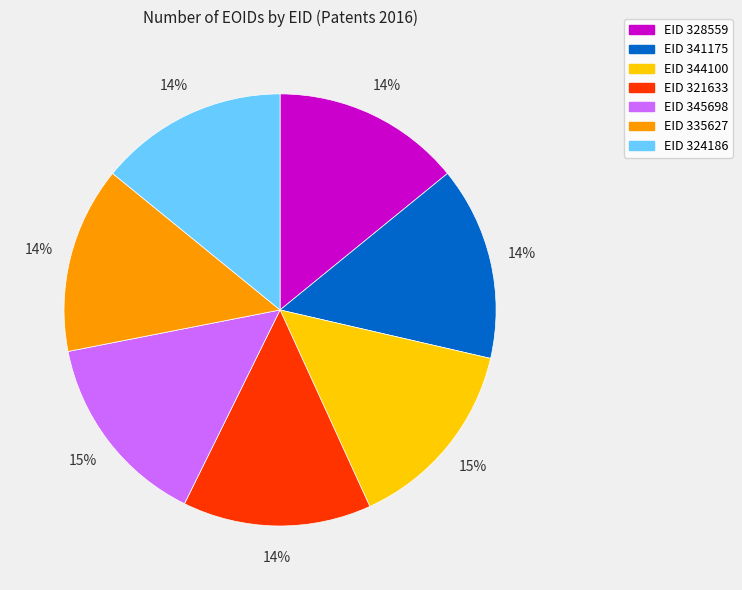

How many slices are in this pie chart?

7